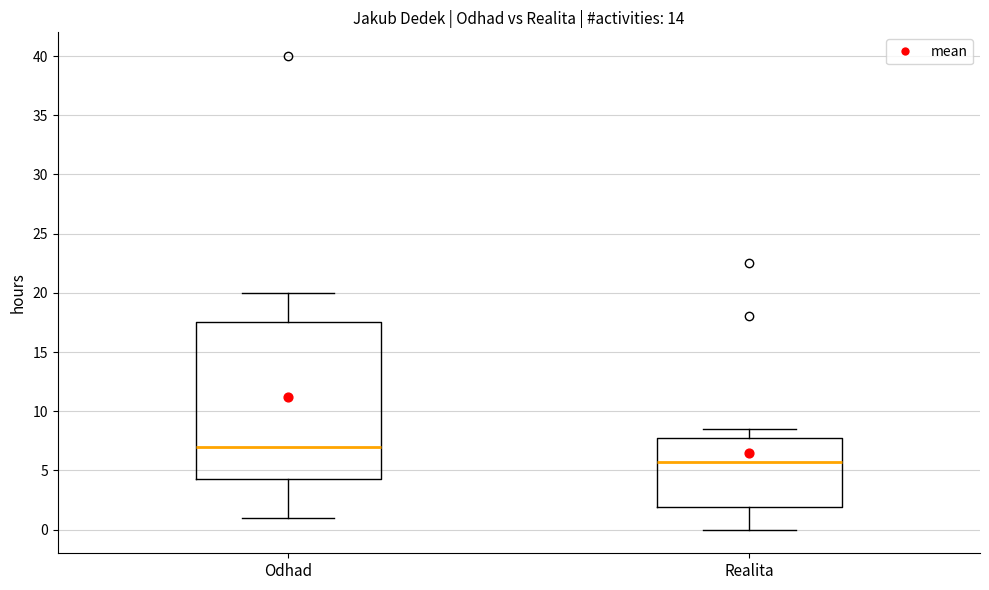

Reading left to right, read every box against the y-axis: the position of its median line, the range the box covers, and the ends of its whiskers. The values are not printed on the chart, so give them approximately, as read against the axis.

Odhad: median 7.0, box 4.5 to 17.5, whiskers 1.0 to 20.0
Realita: median 6.0, box 2.0 to 8.0, whiskers 0.0 to 8.5